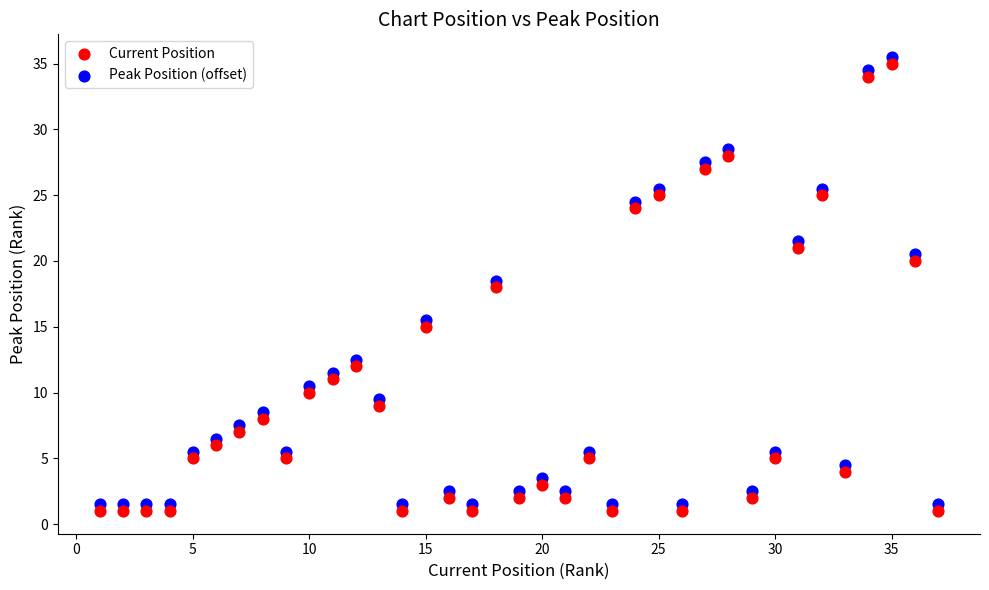

What is the X range (max minus min) for the scatter plot?

36.0